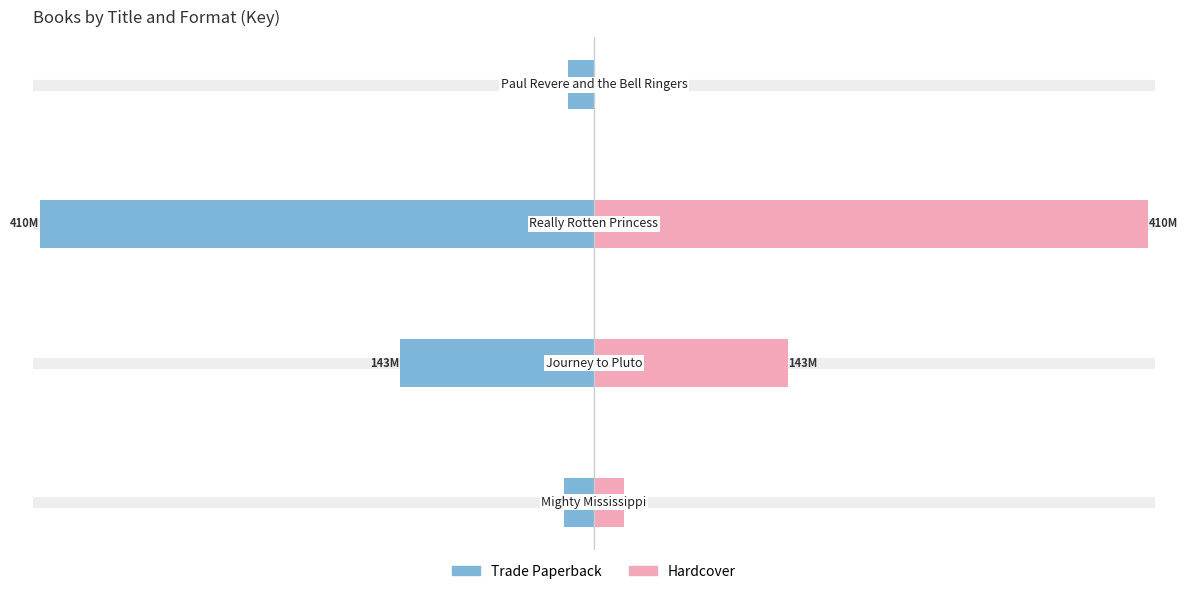

Reading right to left, transcribe all the data shown in this chart.

Trade Paperback: -1.9	-41.1	-14.4	-2.2
Hardcover: 0.0	41.1	14.4	2.2